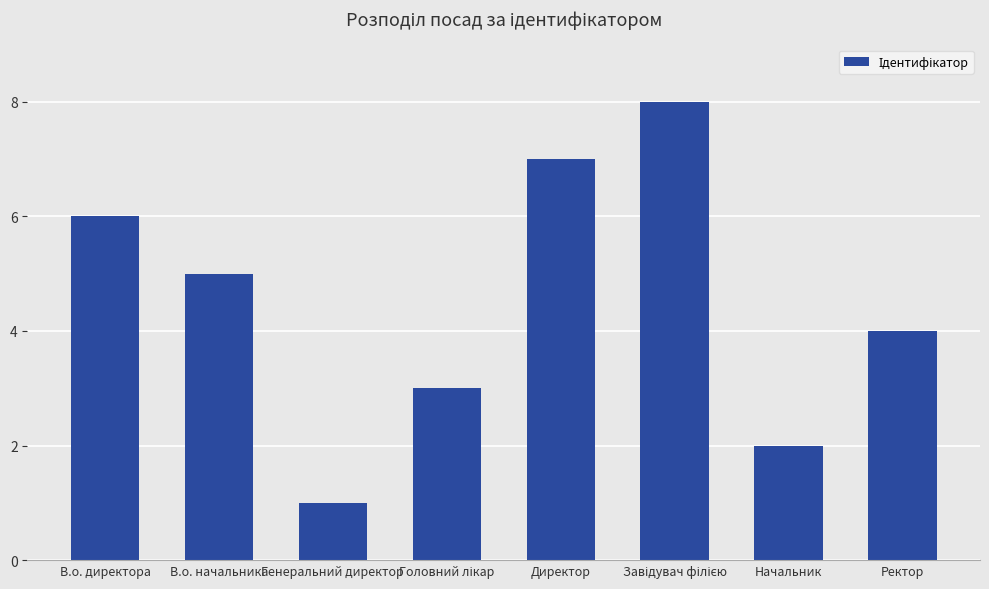

Are the bars horizontal?

No